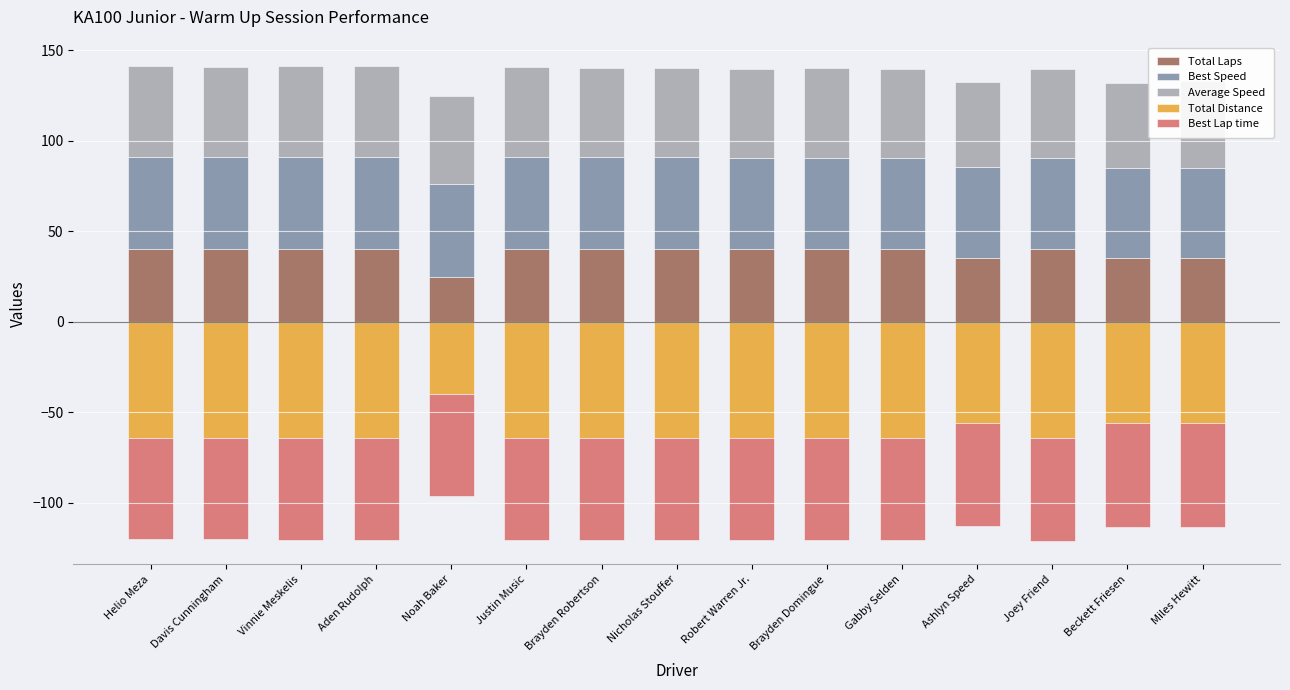

Which series changed the most between Aden Rudolph and Gabby Selden?

Average Speed